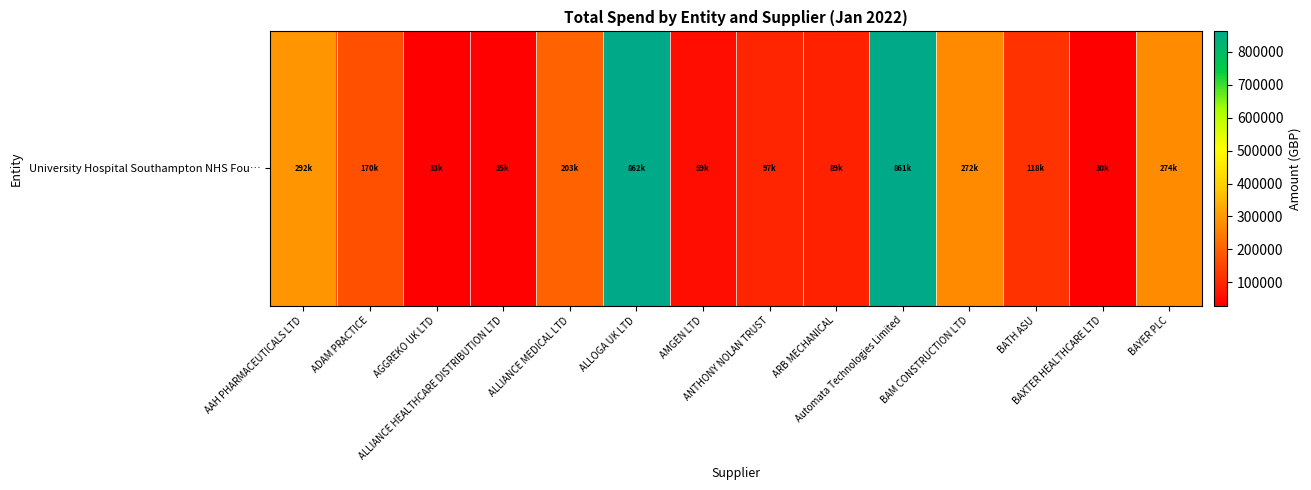

What is the sum of all values?

3392867.6